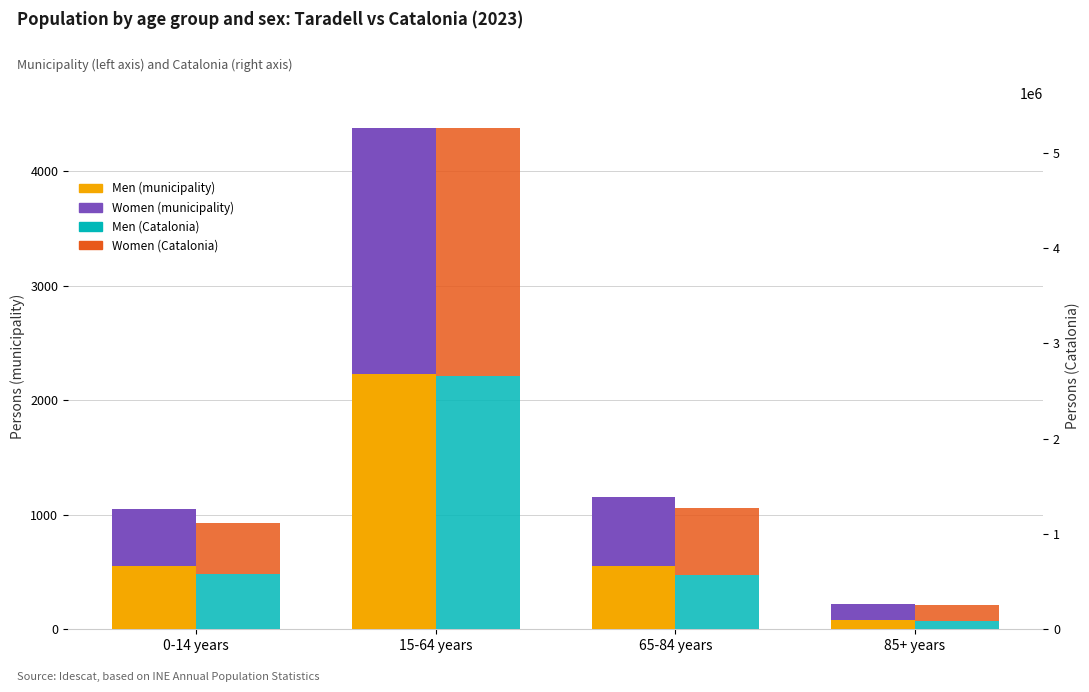

Rank the categories by Men (Catalonia) value from highest to lowest.

15-64 years, 0-14 years, 65-84 years, 85+ years